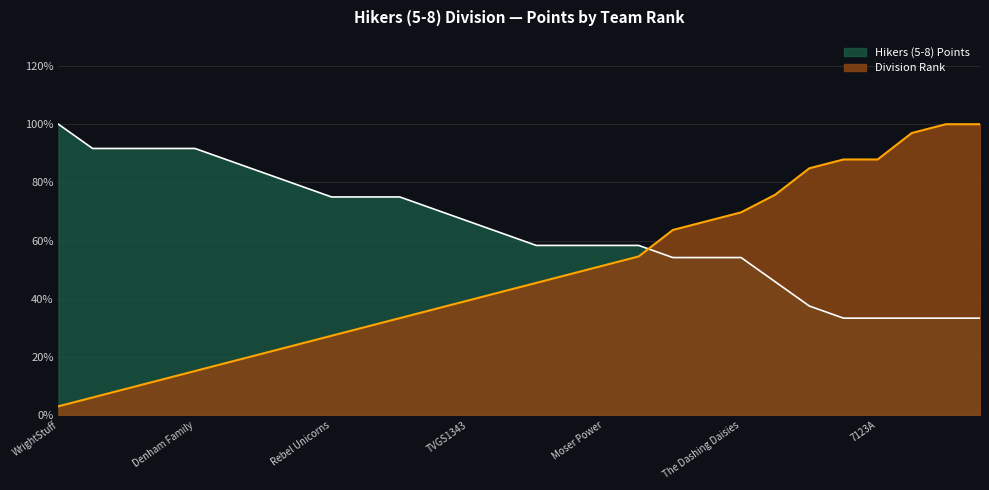

At which category is the sum across all series the highest?

Abdul Family